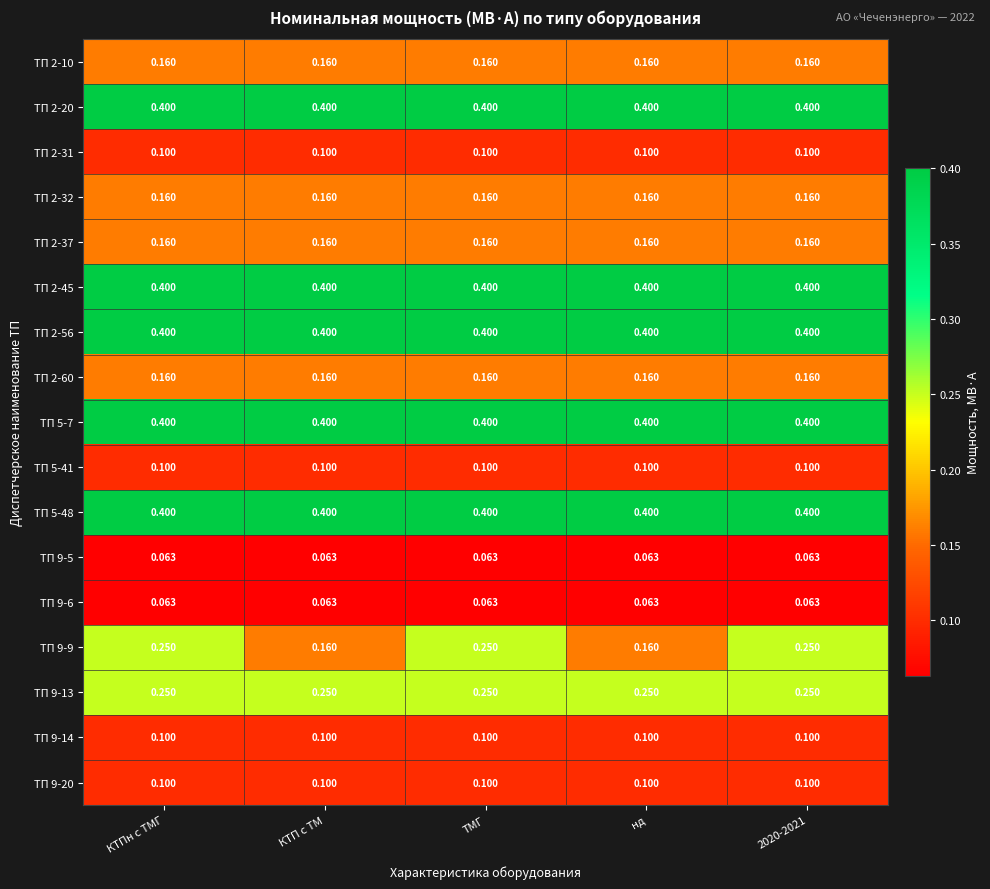

Is the value of ТП 9-5 at ТМГ greater than the value of ТП 2-60 at ТМГ?

No